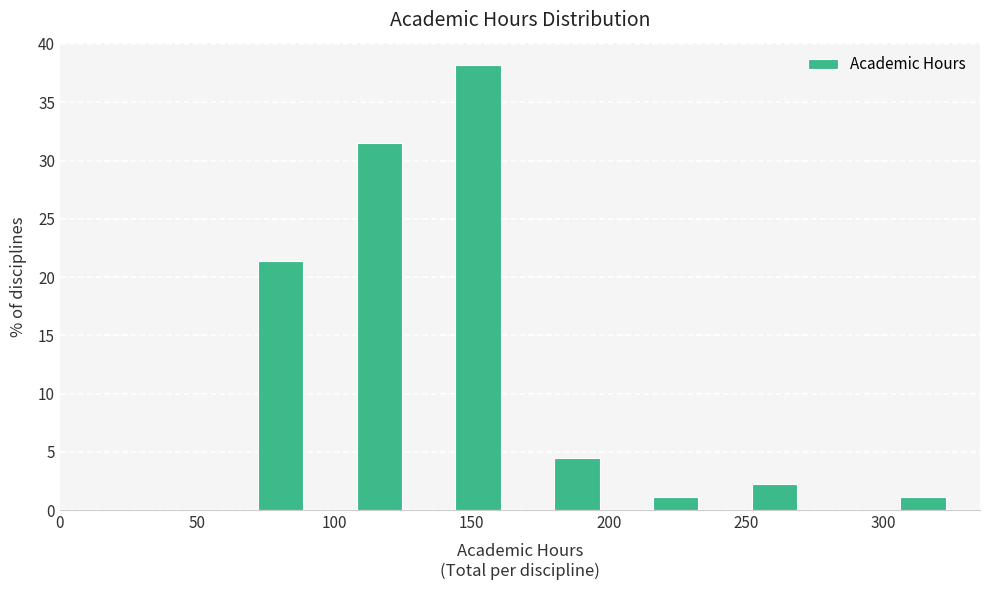

Around what value on the x-axis is the tallest bar? Give the approximate position of its centre, as read against the axis.

150